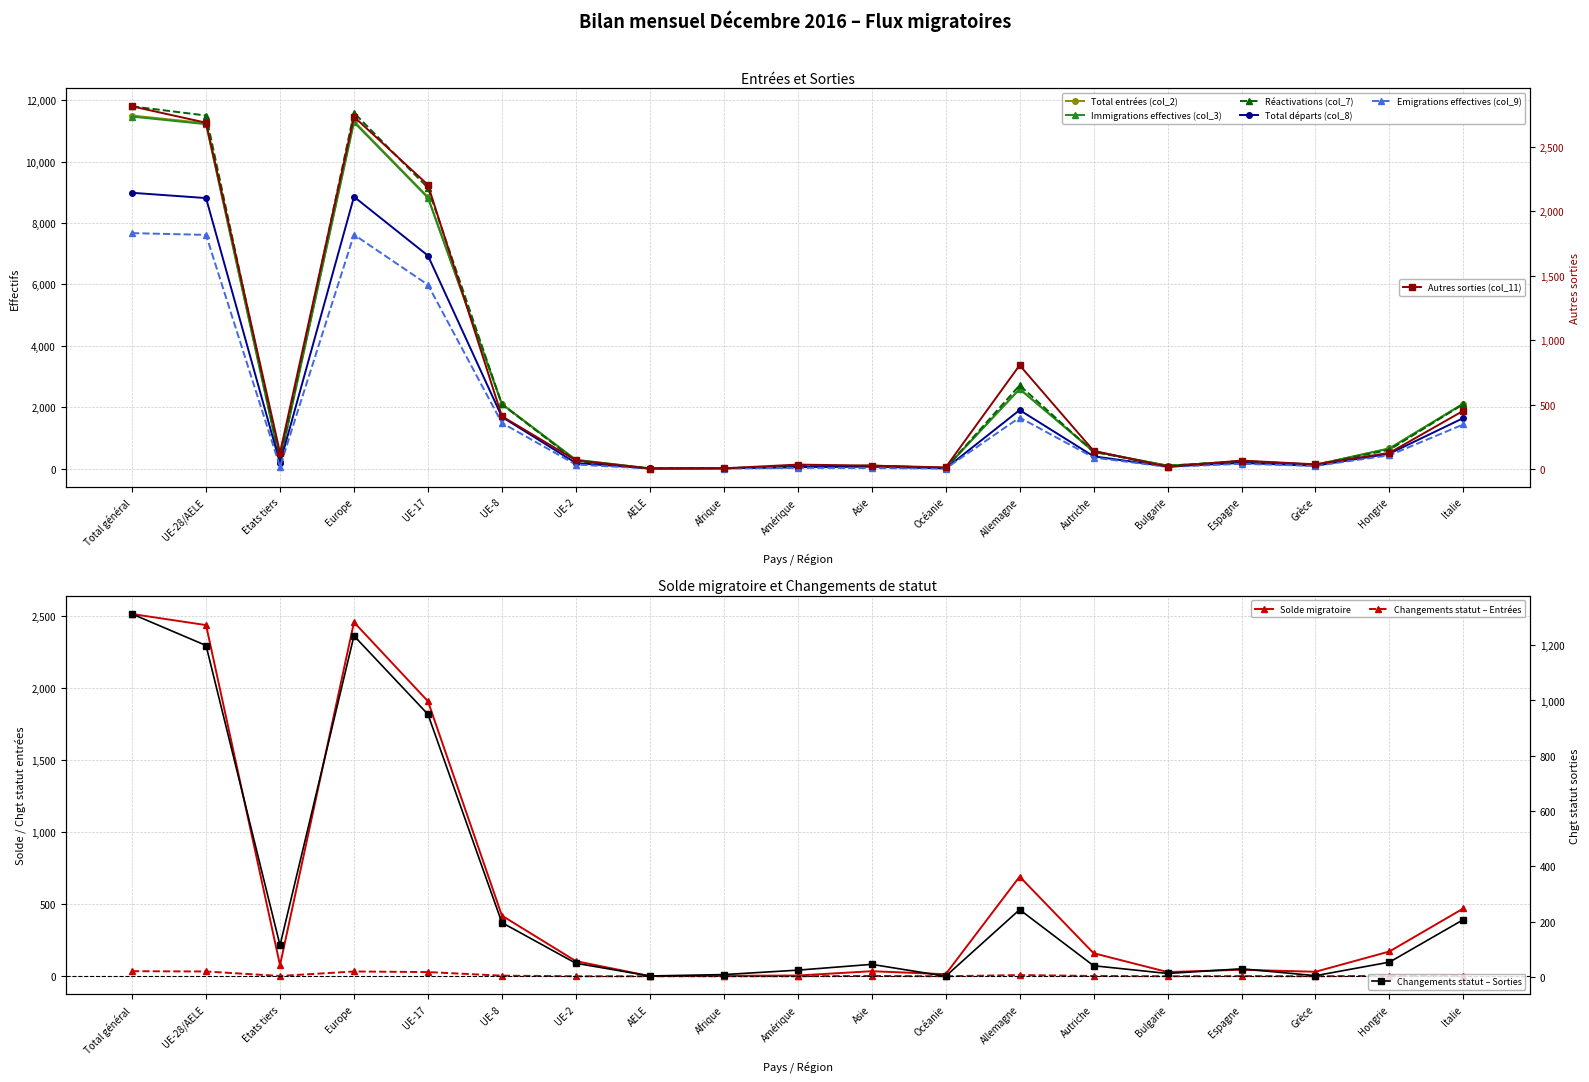

Where does the Emigrations effectives (col_9) series first go above 157?

Total général